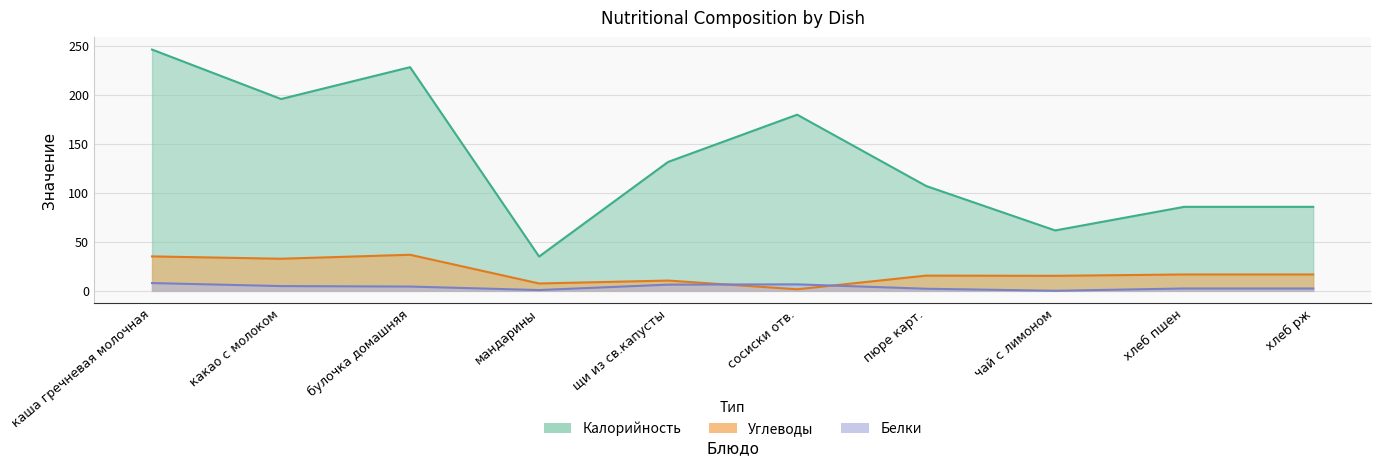

Which has a higher value, чай с лимоном or пюре карт.?

пюре карт.